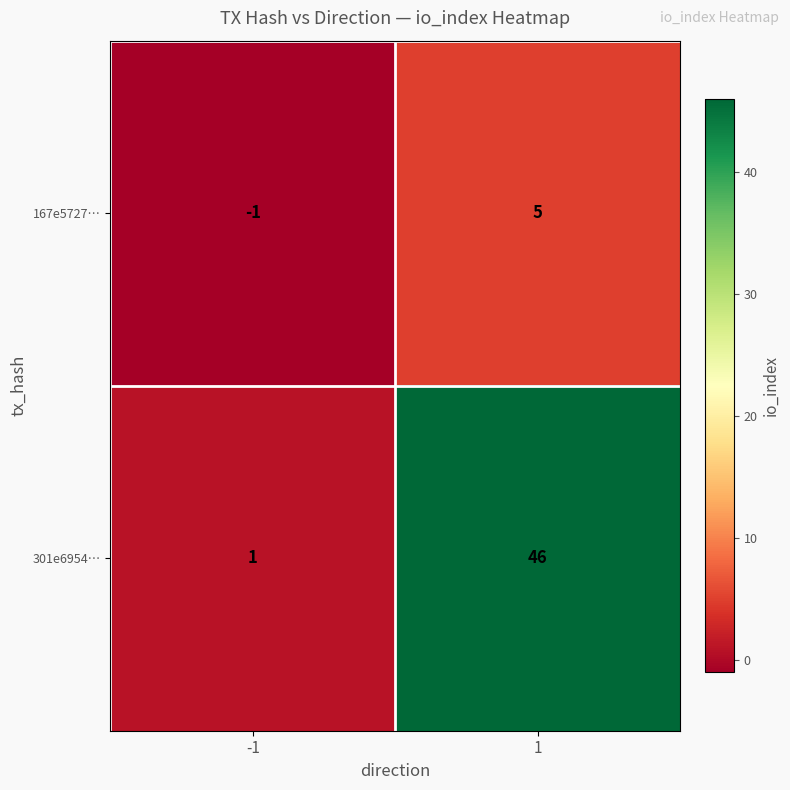

Is the value of 167e5727… at -1 greater than the value of 301e6954… at 1?

No